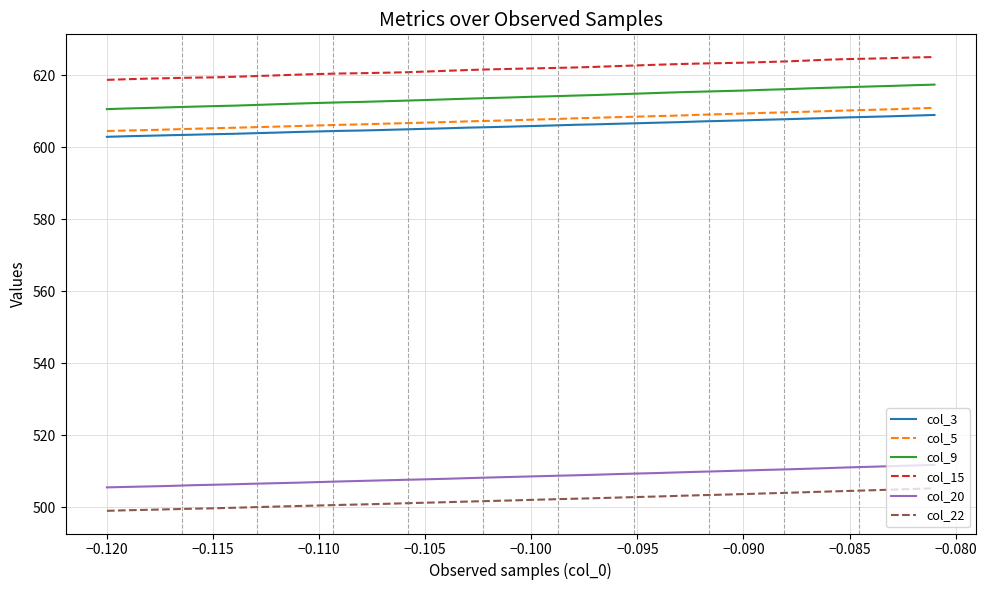

At how many categories does at least one series exceed 580?

40